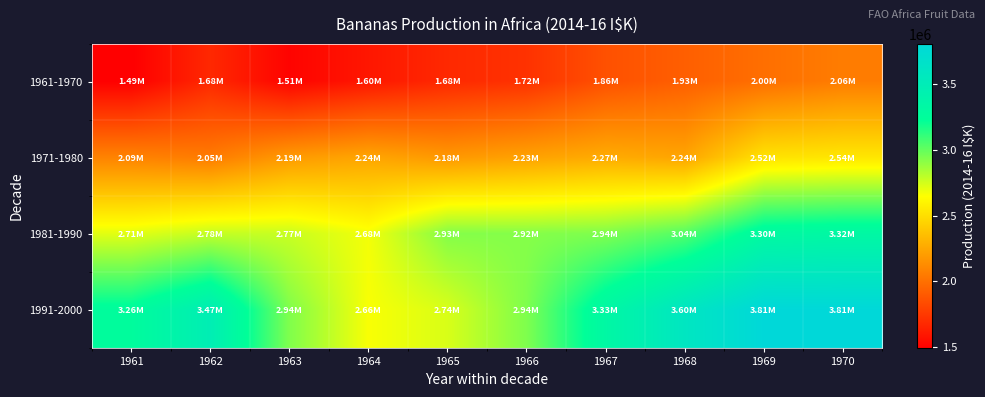

Count the number of data series in this chart.

4